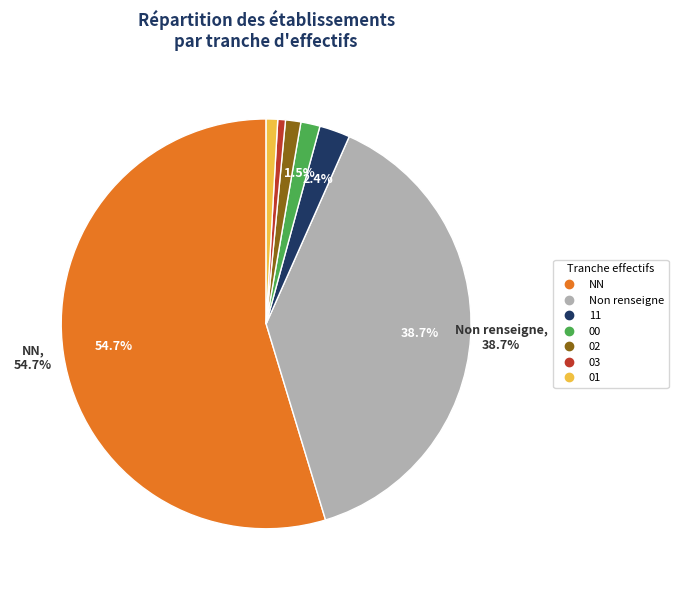

Is there a majority slice in this chart?

Yes